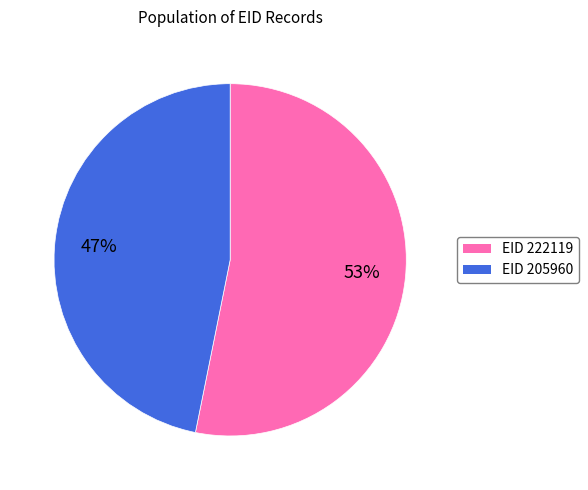

Does any single category account for the majority?

Yes